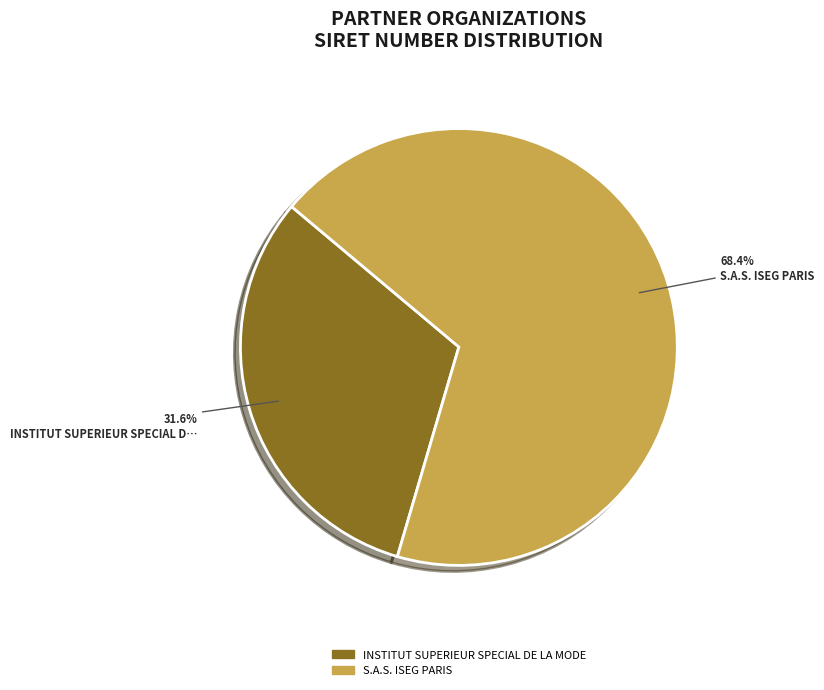

To the nearest percent, what percentage of the pie is S.A.S. ISEG PARIS?

68%